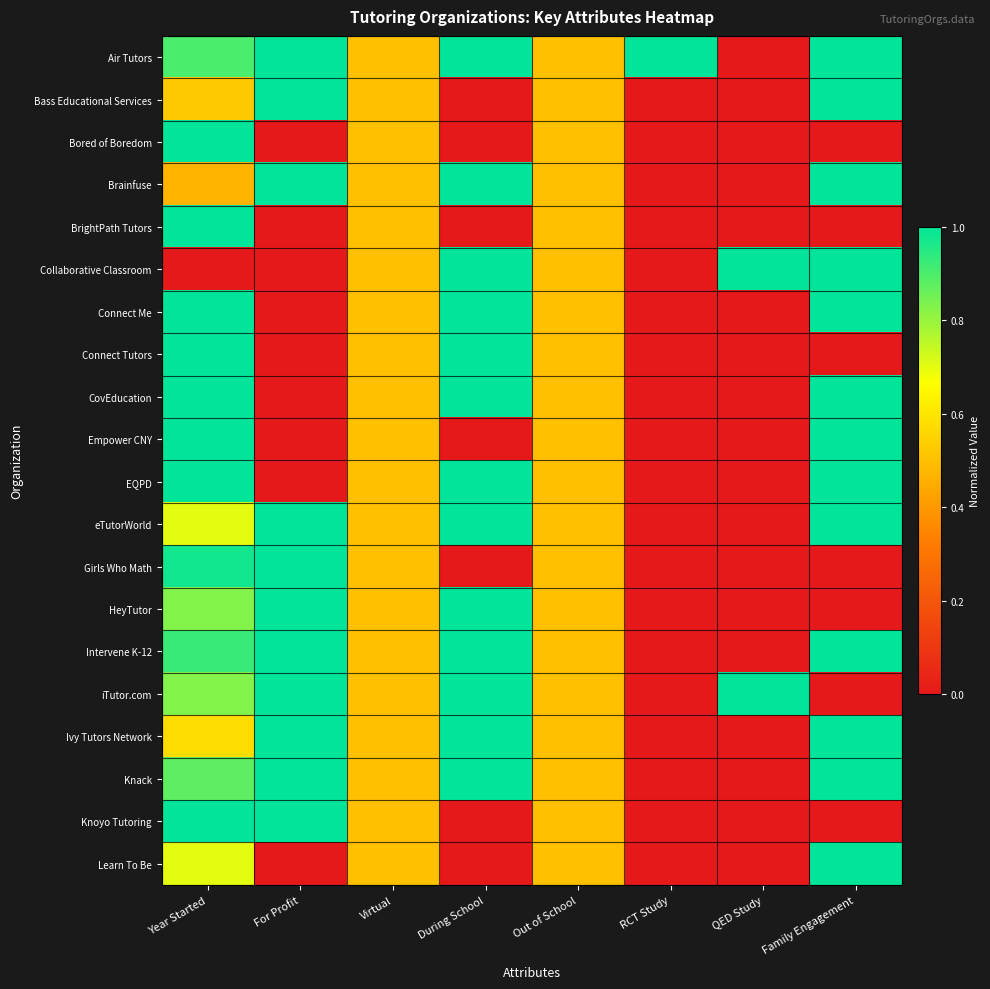

How many categories are shown in the chart?

8